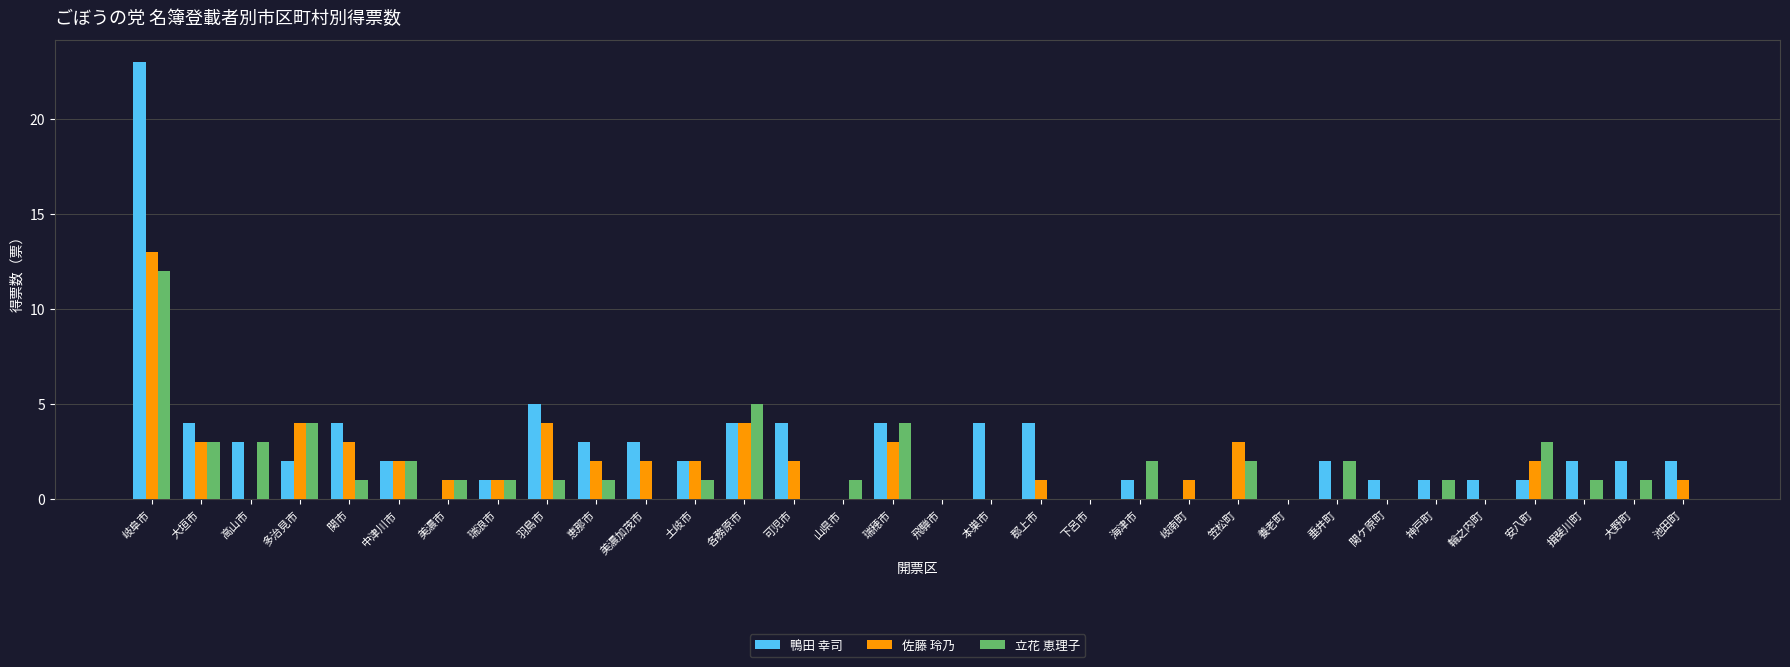

Reading left to right, transcribe all the data shown in this chart.

鴨田 幸司: 岐阜市=23	大垣市=4	高山市=3	多治見市=2	関市=4	中津川市=2	美濃市=0	瑞浪市=1	羽島市=5	恵那市=3	美濃加茂市=3	土岐市=2	各務原市=4	可児市=4	山県市=0	瑞穂市=4	飛騨市=0	本巣市=4	郡上市=4	下呂市=0	海津市=1	岐南町=0	笠松町=0	養老町=0	垂井町=2	関ケ原町=1	神戸町=1	輪之内町=1	安八町=1	揖斐川町=2	大野町=2	池田町=2
佐藤 玲乃: 岐阜市=13	大垣市=3	高山市=0	多治見市=4	関市=3	中津川市=2	美濃市=1	瑞浪市=1	羽島市=4	恵那市=2	美濃加茂市=2	土岐市=2	各務原市=4	可児市=2	山県市=0	瑞穂市=3	飛騨市=0	本巣市=0	郡上市=1	下呂市=0	海津市=0	岐南町=1	笠松町=3	養老町=0	垂井町=0	関ケ原町=0	神戸町=0	輪之内町=0	安八町=2	揖斐川町=0	大野町=0	池田町=1
立花 恵理子: 岐阜市=12	大垣市=3	高山市=3	多治見市=4	関市=1	中津川市=2	美濃市=1	瑞浪市=1	羽島市=1	恵那市=1	美濃加茂市=0	土岐市=1	各務原市=5	可児市=0	山県市=1	瑞穂市=4	飛騨市=0	本巣市=0	郡上市=0	下呂市=0	海津市=2	岐南町=0	笠松町=2	養老町=0	垂井町=2	関ケ原町=0	神戸町=1	輪之内町=0	安八町=3	揖斐川町=1	大野町=1	池田町=0